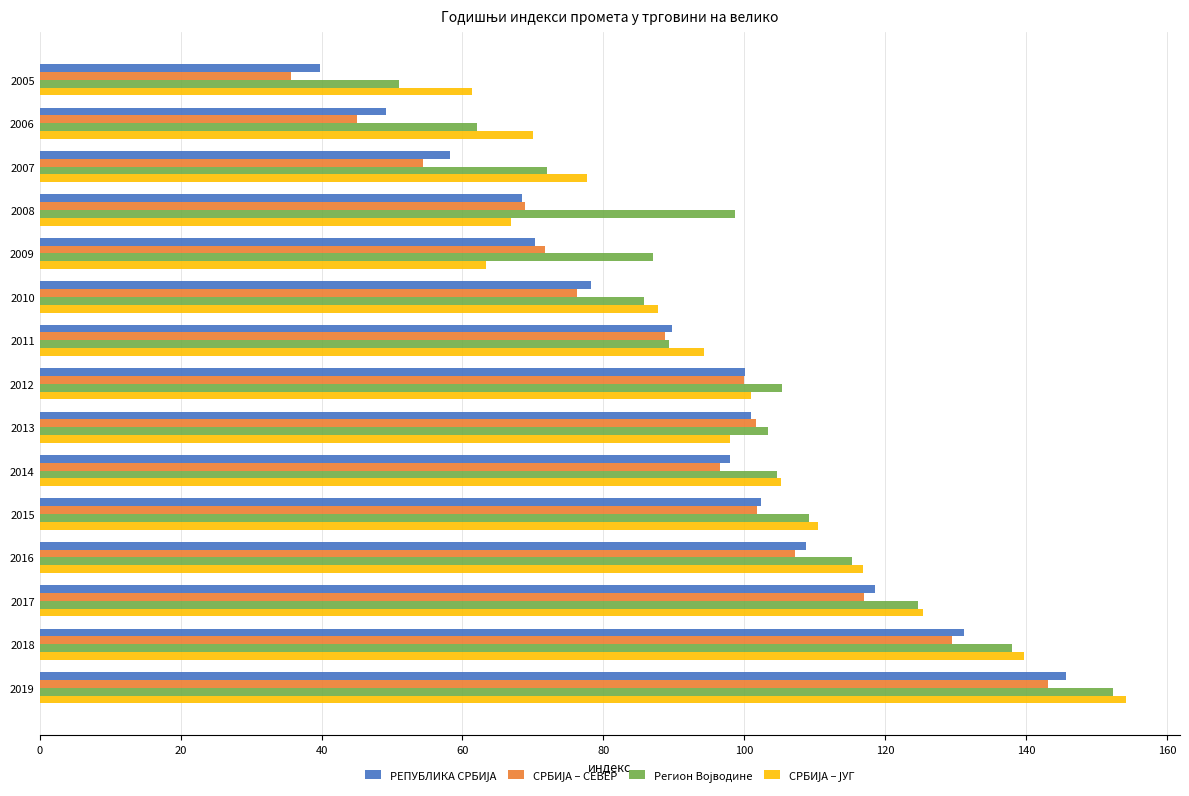

At which category is the sum across all series the highest?

2019